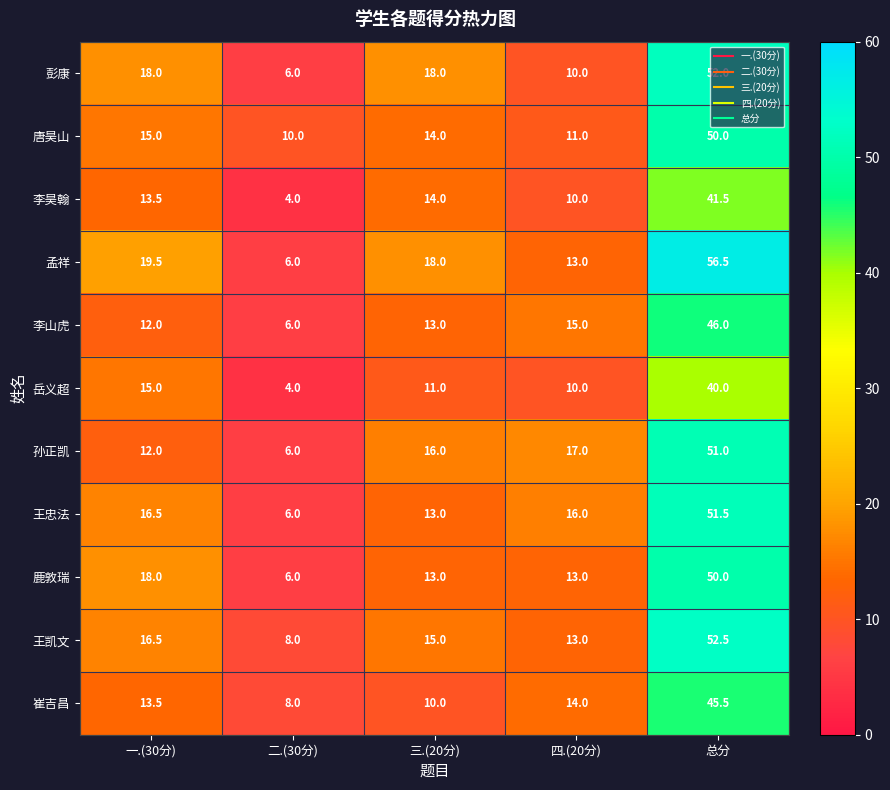

The 唐昊山 series shows 15.0 at 一.(30分). True or false?

True